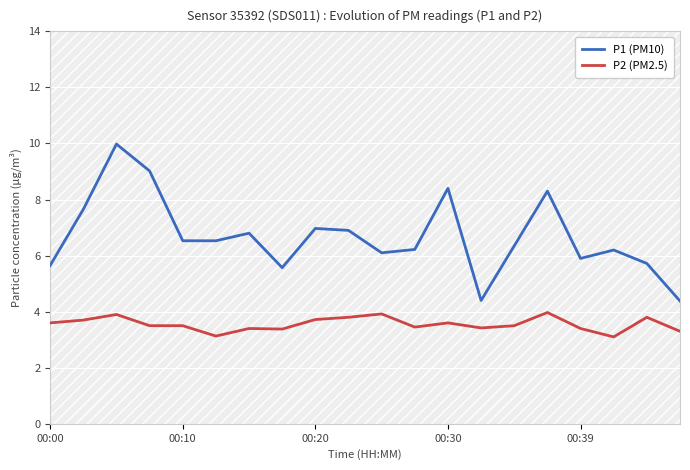

True or false: P1 (PM10) and P2 (PM2.5) intersect in this chart.

False